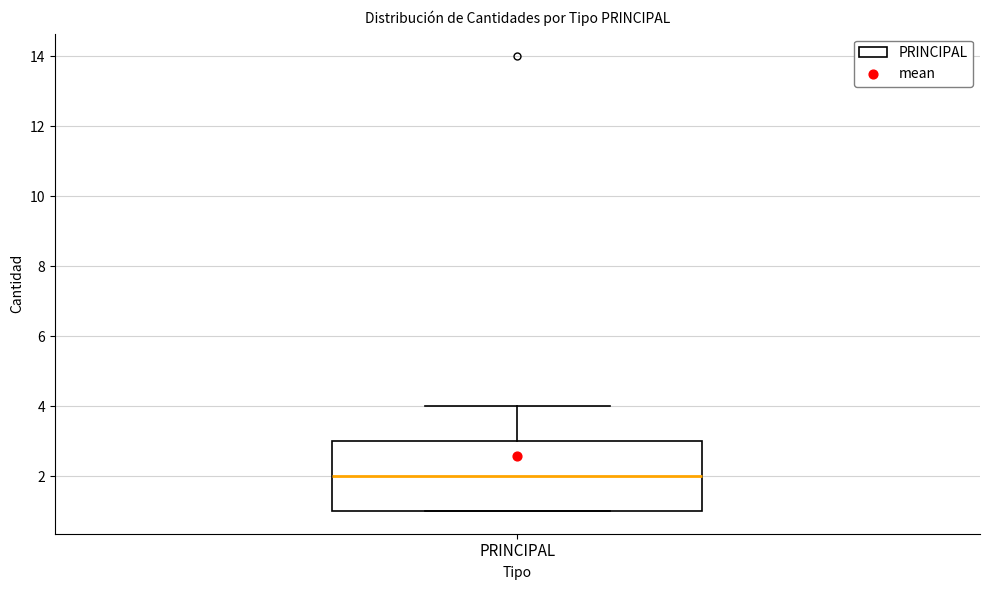

Where is the lower edge of the box for PRINCIPAL on the y-axis? The values are not printed on the chart, so give them approximately, as read against the axis.

1